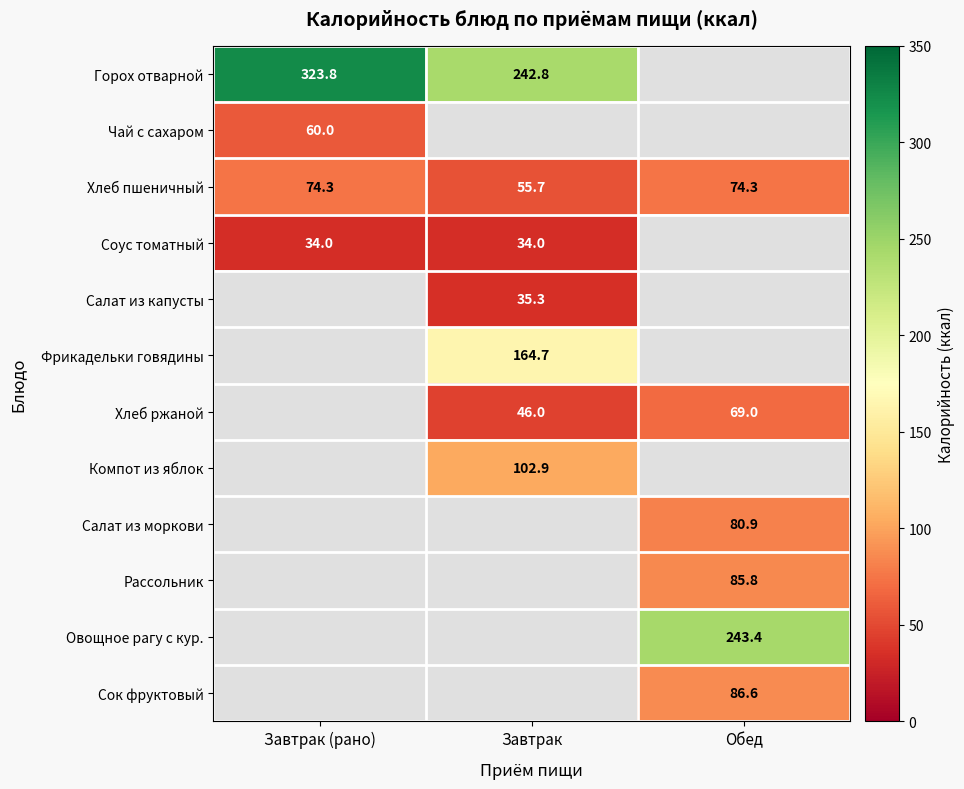

True or false: Горох отварной has a value of 323.8 at Завтрак (рано).

True